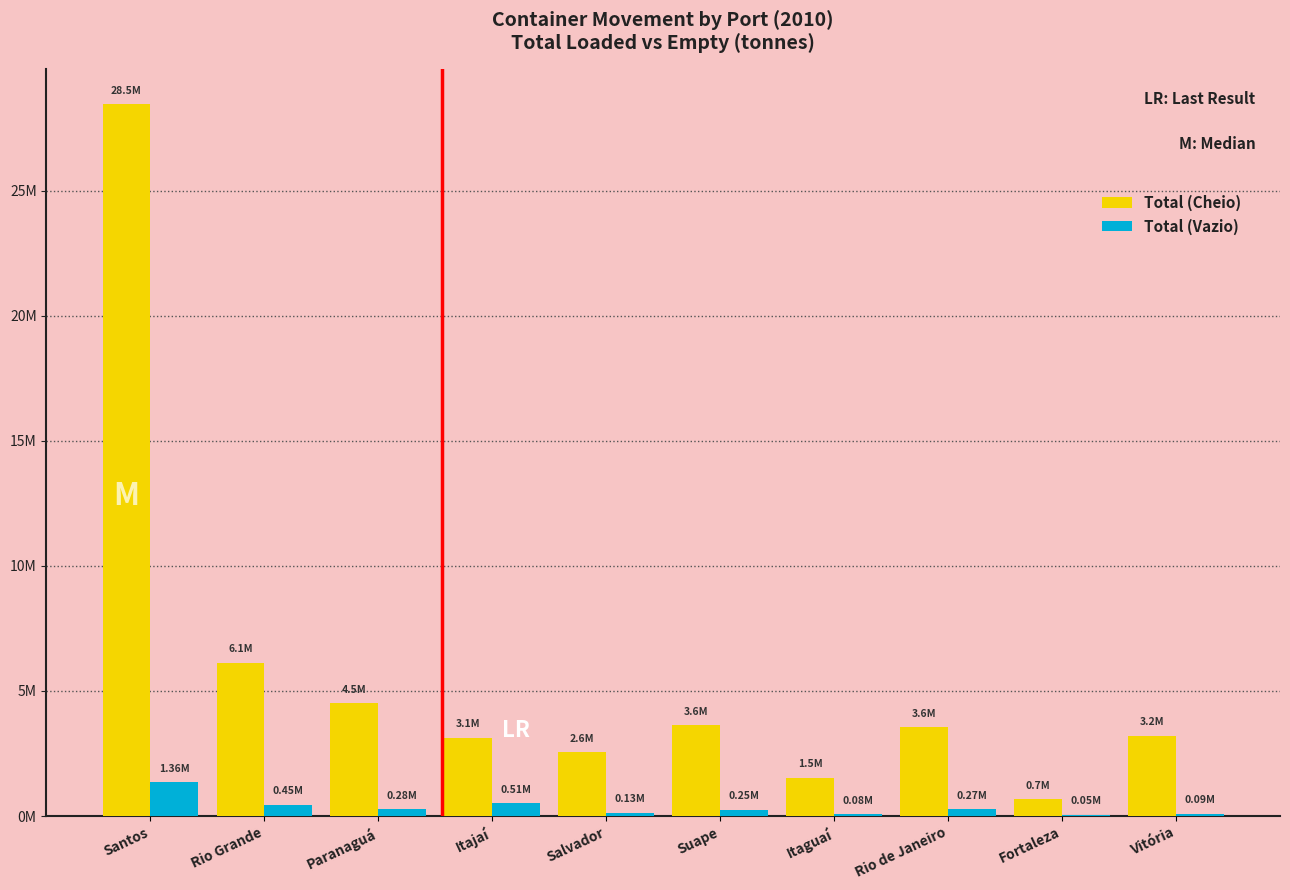

Reading right to left, what are all the values shown in this chart?

Total (Cheio): Vitória=3217250.1	Fortaleza=667659.7	Rio de Janeiro=3558912.2	Itaguaí=1540208.9	Suape=3638184.4	Salvador=2551292.8	Itajaí=3121854.5	Paranaguá=4507037.6	Rio Grande=6131006.6	Santos=28460419.0
Total (Vazio): Vitória=87609.3	Fortaleza=48110.7	Rio de Janeiro=265050.3	Itaguaí=75771.0	Suape=249274.3	Salvador=125886.0	Itajaí=505016.2	Paranaguá=276935.3	Rio Grande=453692.7	Santos=1358712.9